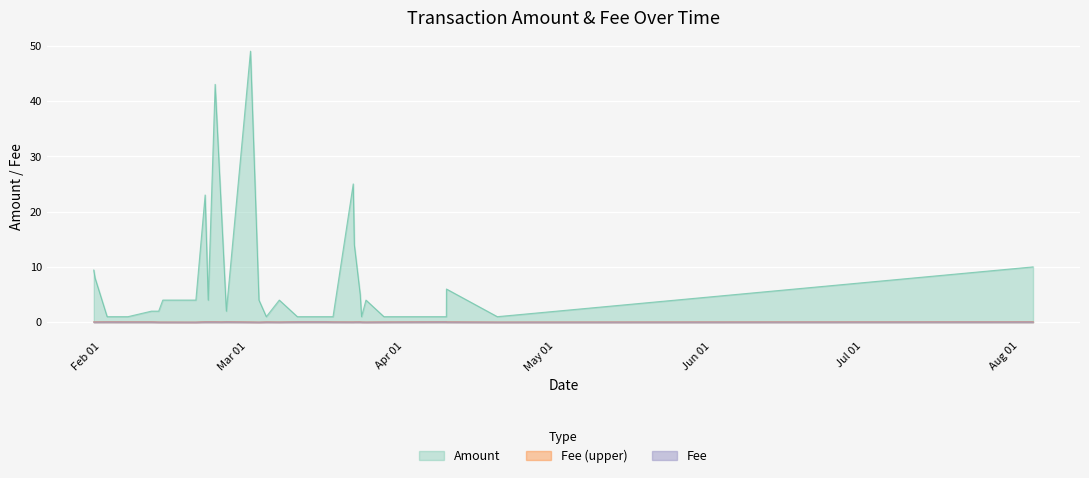

What are all the series names shown in the legend?

Amount, Fee (upper), Fee